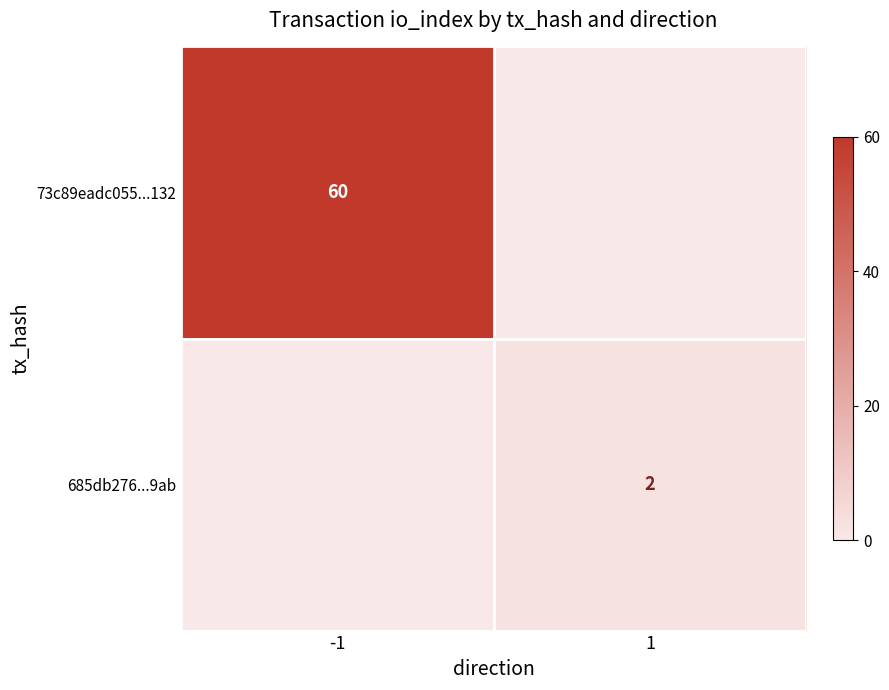

Rank the series at -1 from highest to lowest value.

73c89eadc055...132, 685db276...9ab